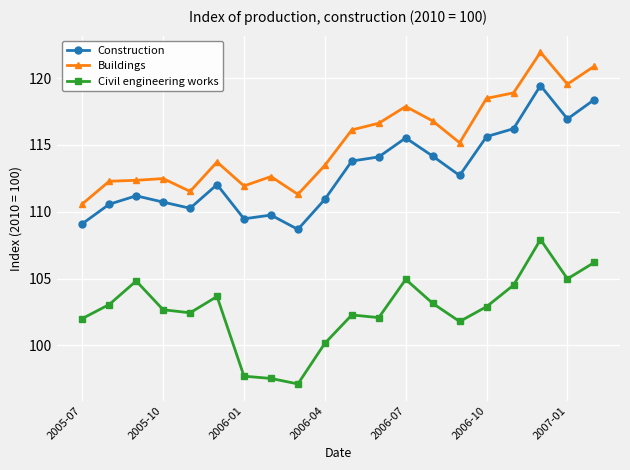

Rank the series by their maximum value, from lowest to highest.

Civil engineering works, Construction, Buildings